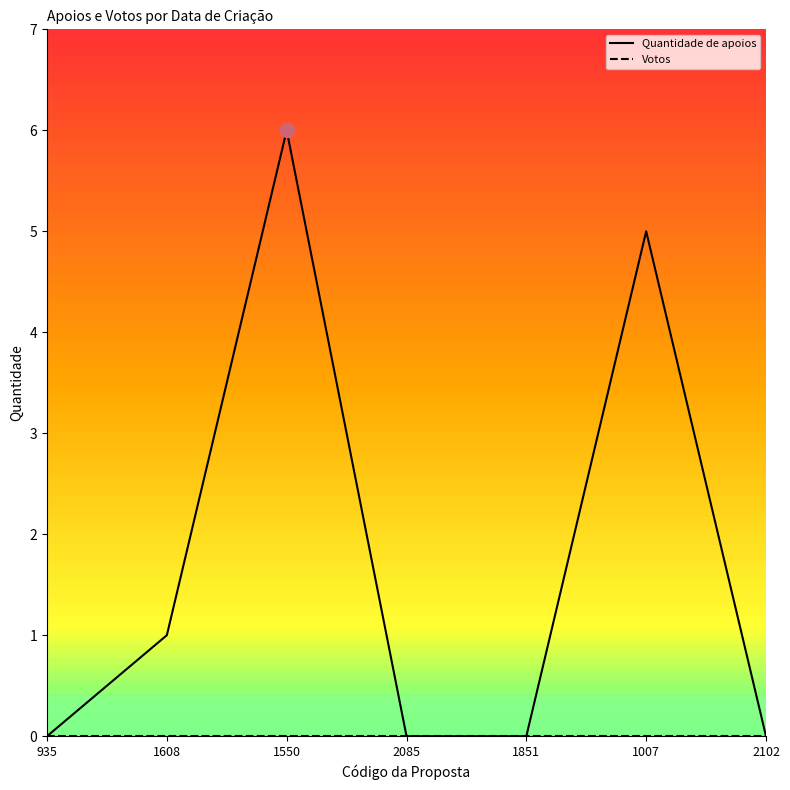

What is the approximate value of Quantidade de apoios at 1550?

6